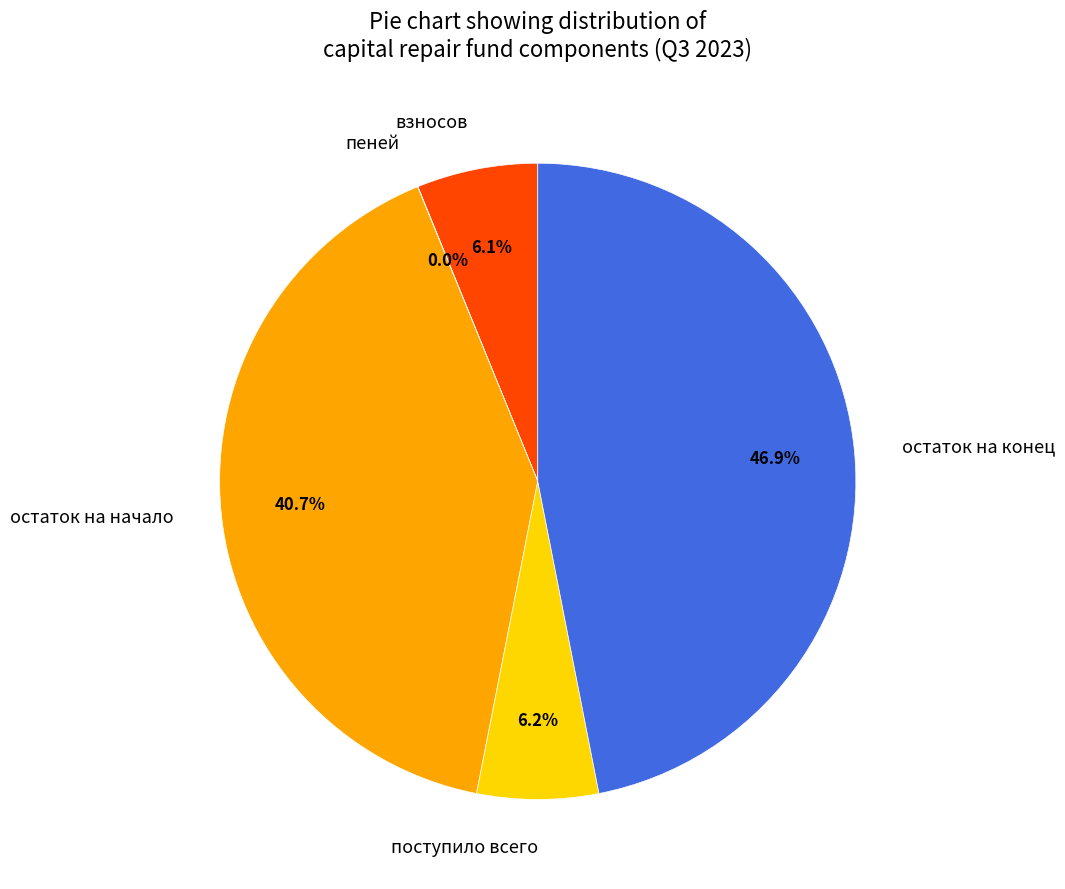

What portion of the pie excludes поступило всего?

93.8%